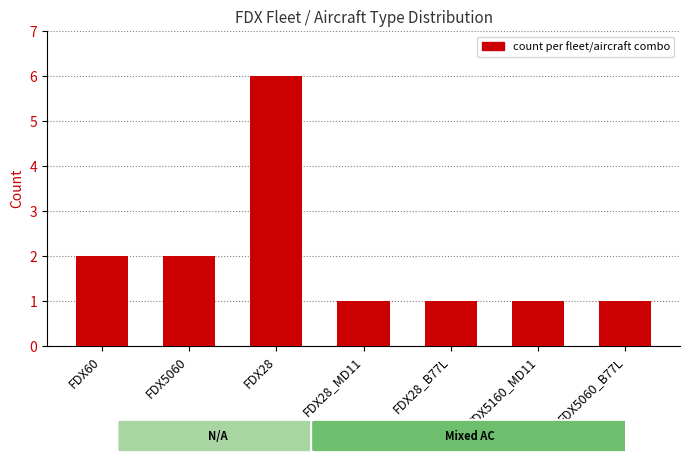

Which has a higher value, FDX28_MD11 or FDX60?

FDX60